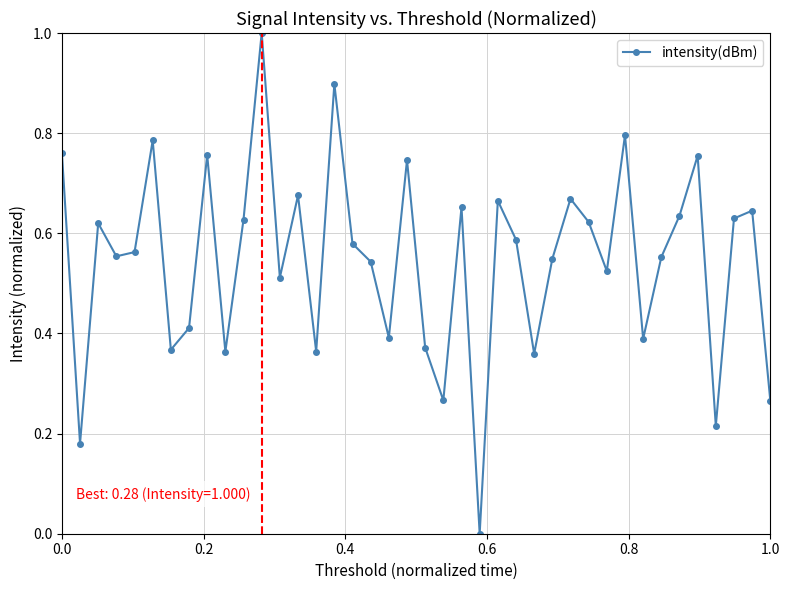

What is the value of the 16th point from the left?

0.9